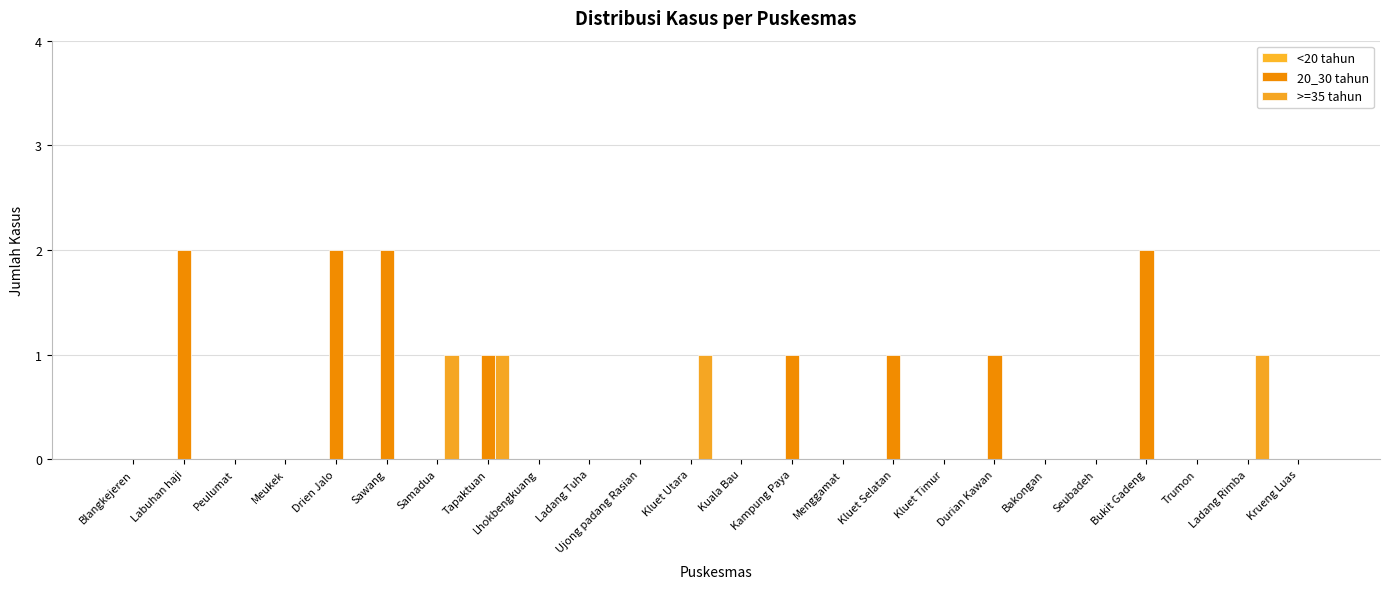

What is the difference between the 20_30 tahun values at Samadua and Durian Kawan?

1